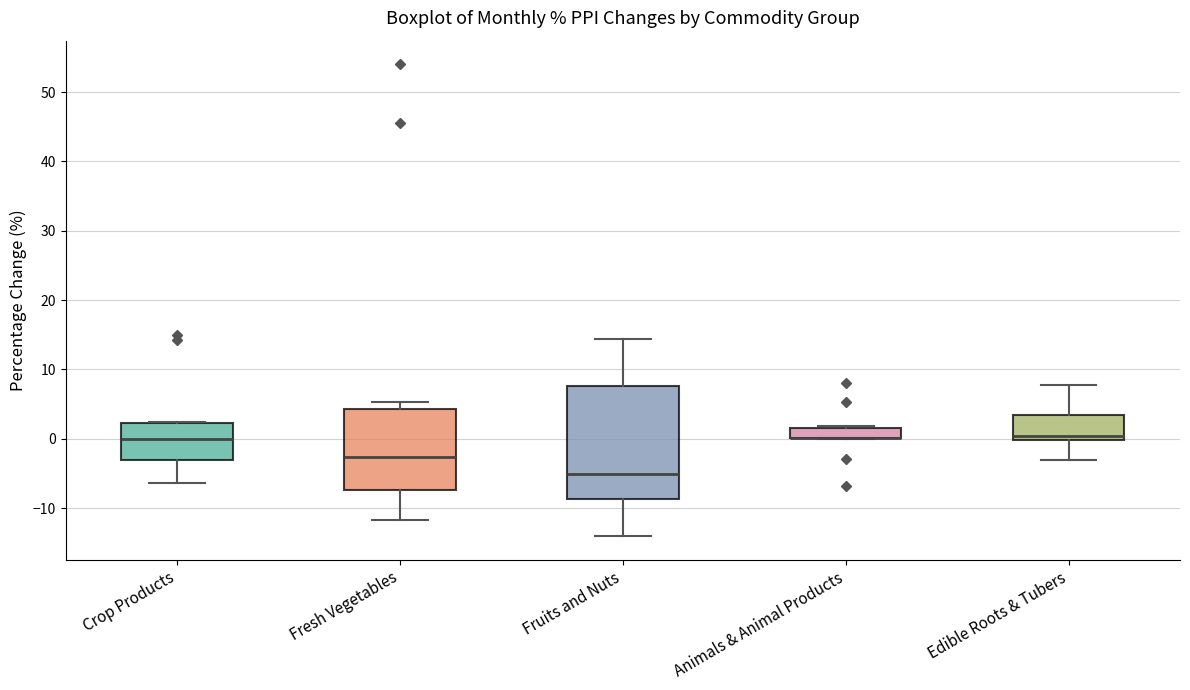

Reading left to right, transcribe this box plot: for each box, give where its median line is, the range the box spans, and where its two whiskers end, as read against the y-axis. The values are not printed on the chart, so give them approximately, as read against the axis.

Crop Products: median 0, box -3 to 2, whiskers -6 to 2
Fresh Vegetables: median -3, box -7 to 4, whiskers -12 to 5
Fruits and Nuts: median -5, box -9 to 8, whiskers -14 to 14
Animals & Animal Products: median 0 (drawn on the box's lower edge), box 0 to 2, whiskers 0 to 2 (just above the box's upper edge)
Edible Roots & Tubers: median 0 (just above the box's lower edge), box 0 to 3, whiskers -3 to 8